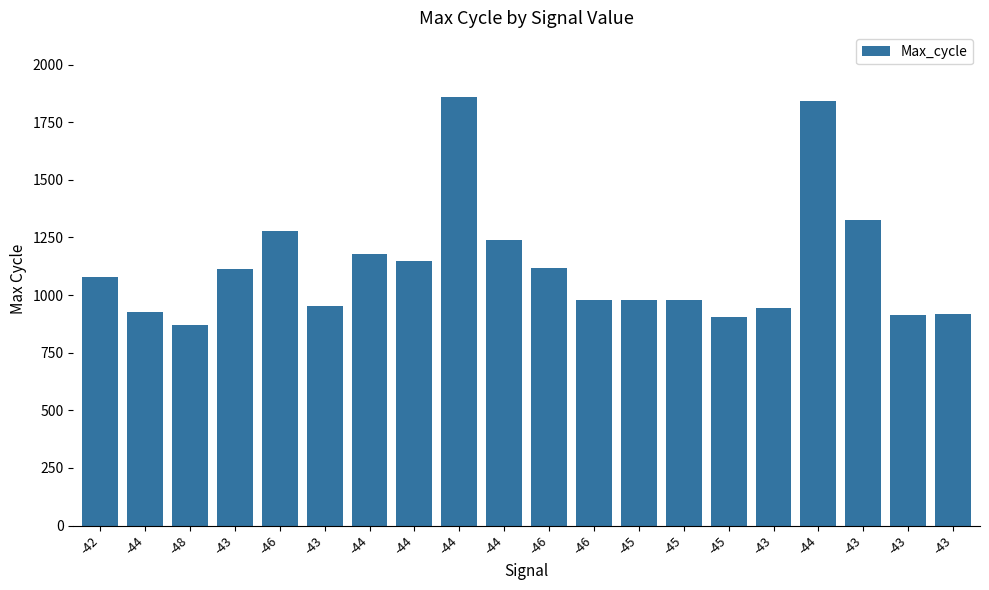

What is the label of the 14th bar from the left?

-45